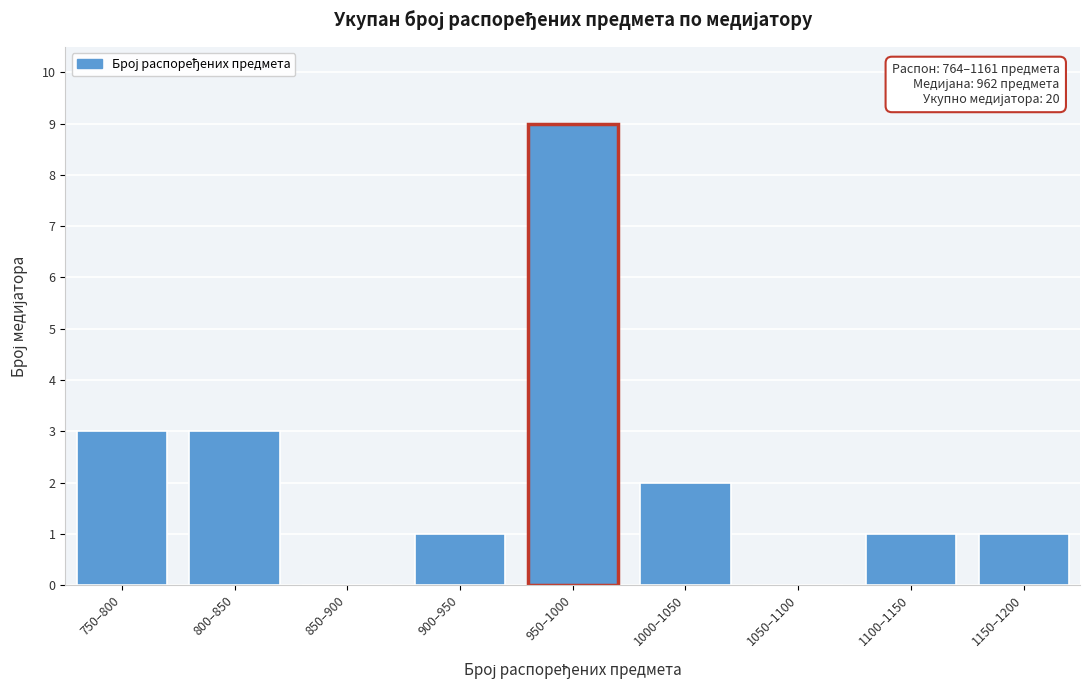

Reading left to right, extract all data points from this chart.

750–800=3	800–850=3	850–900=0	900–950=1	950–1000=9	1000–1050=2	1050–1100=0	1100–1150=1	1150–1200=1